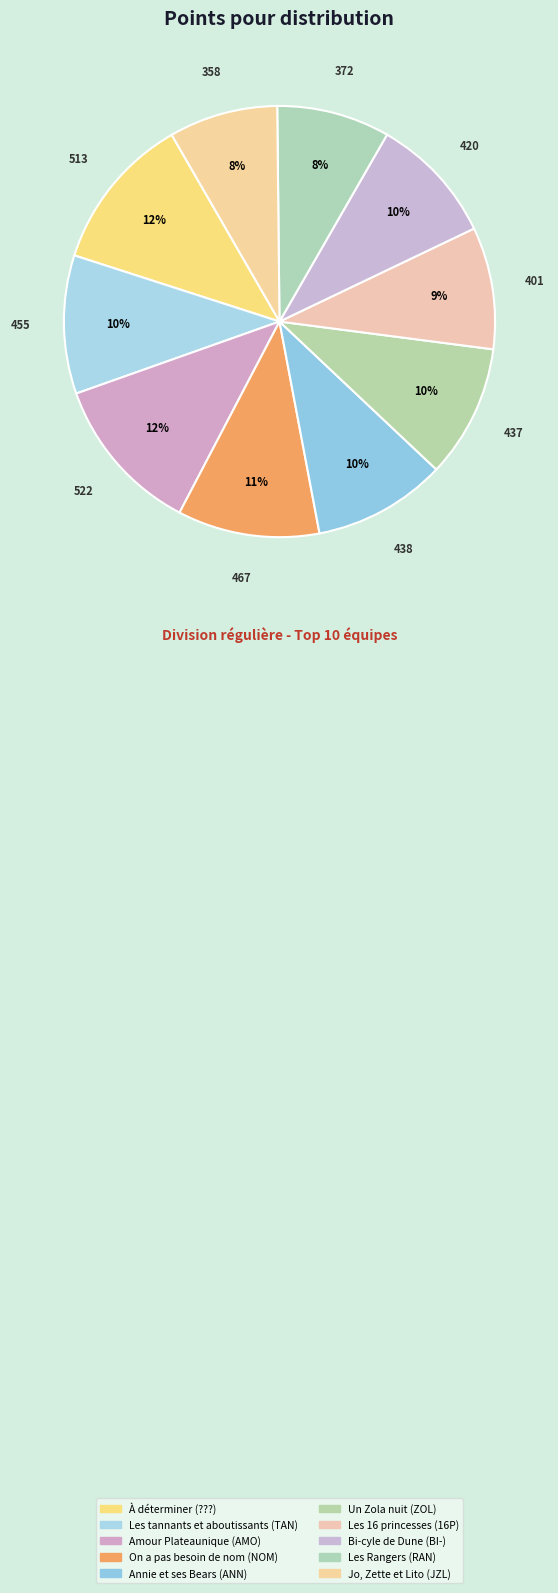

To the nearest percent, what percentage of the pie is Les Rangers (RAN)?

8%